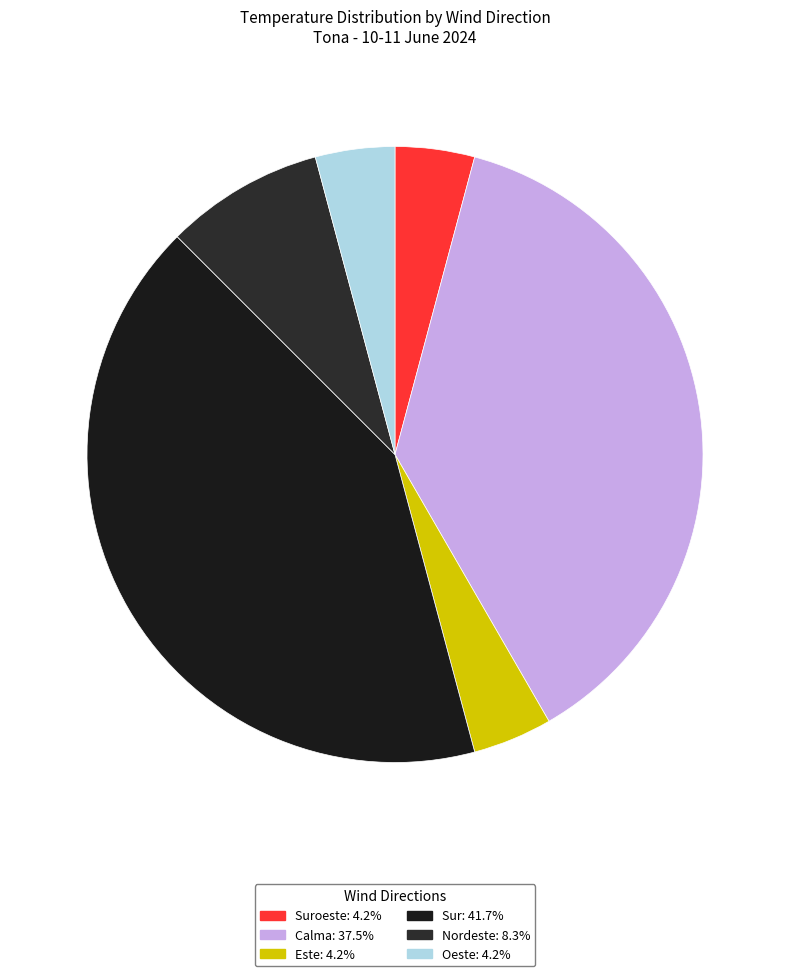

Is there a majority slice in this chart?

No